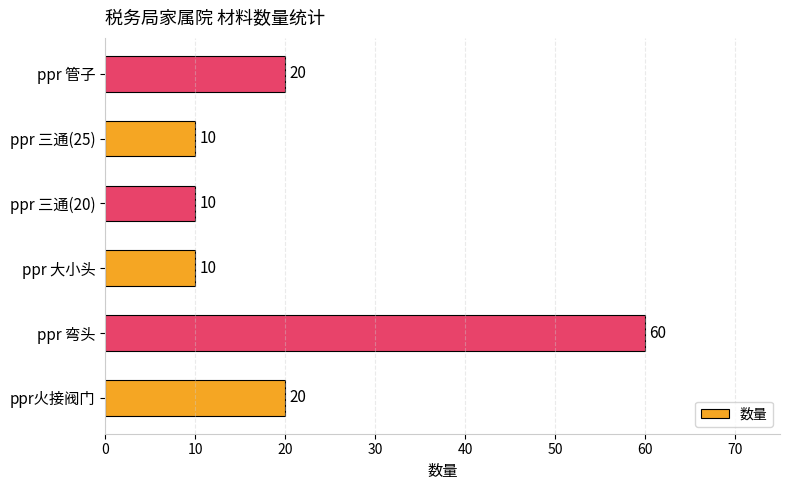

What is the difference between the second highest and minimum values?

10